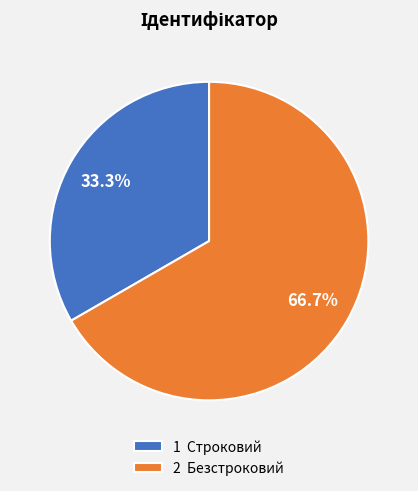

Between 2 Безстроковий and 1 Строковий, which is larger?

2 Безстроковий